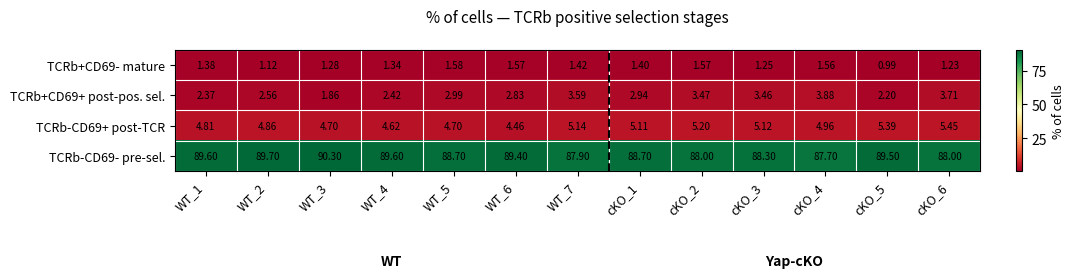

What is the total value across all series at WT_5?

98.0